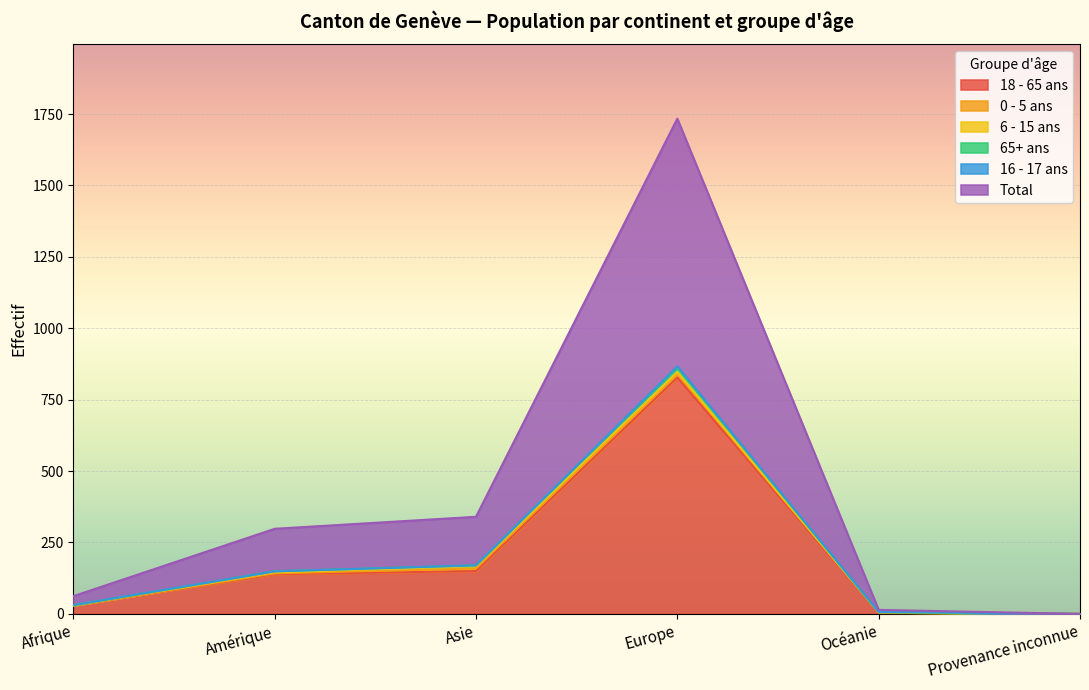

What is the label of the 5th point from the right?

Amérique